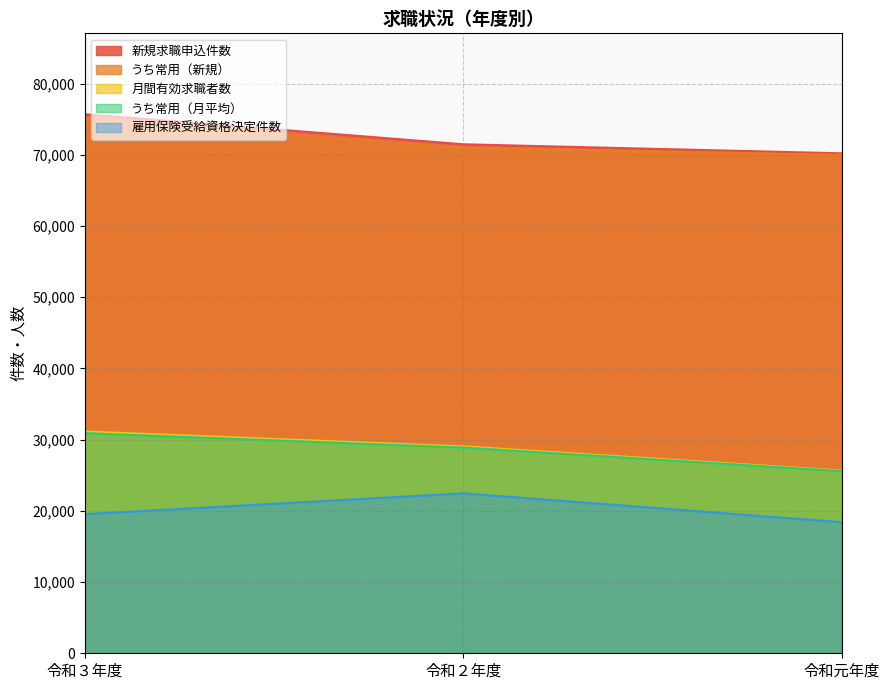

What is the label of the 2nd point from the left?

令和２年度